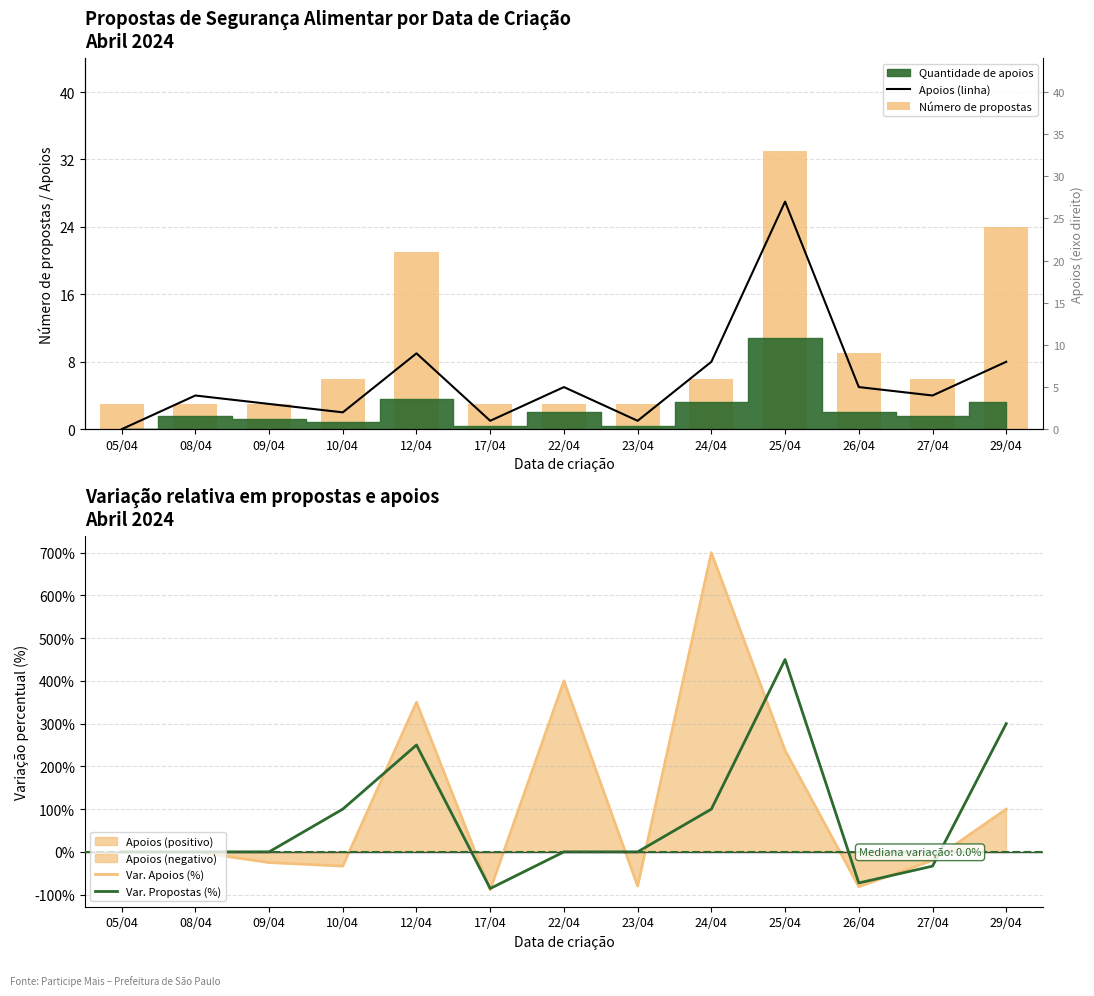

What is the difference between the maximum and minimum values in the Número de propostas series?

30.0